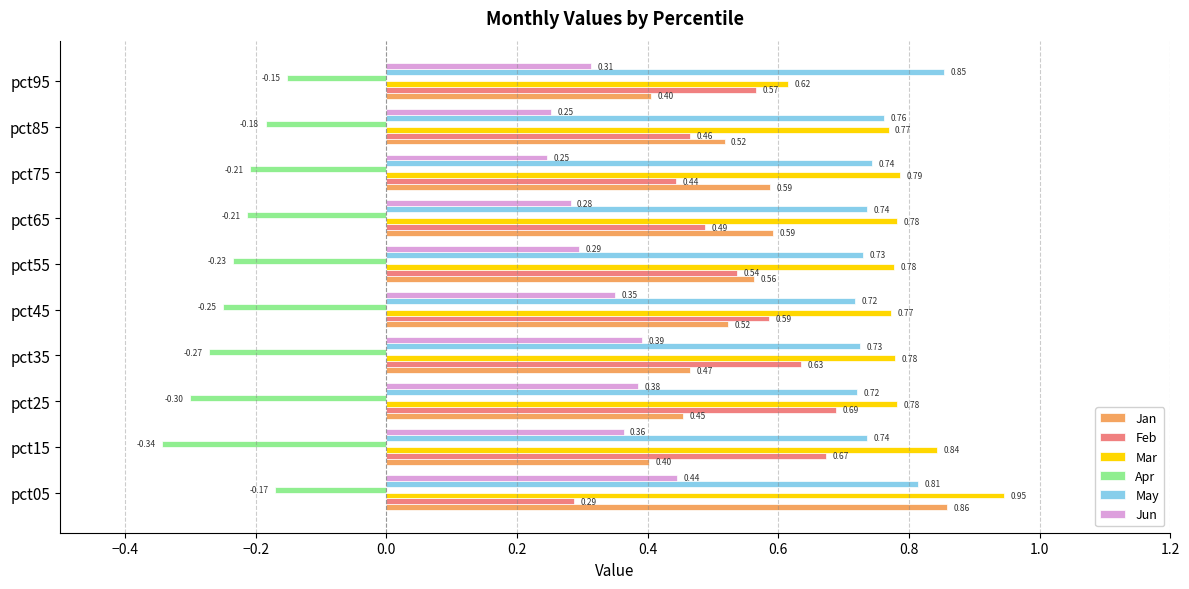

What is the sum of the May values at pct65 and pct25?

1.5